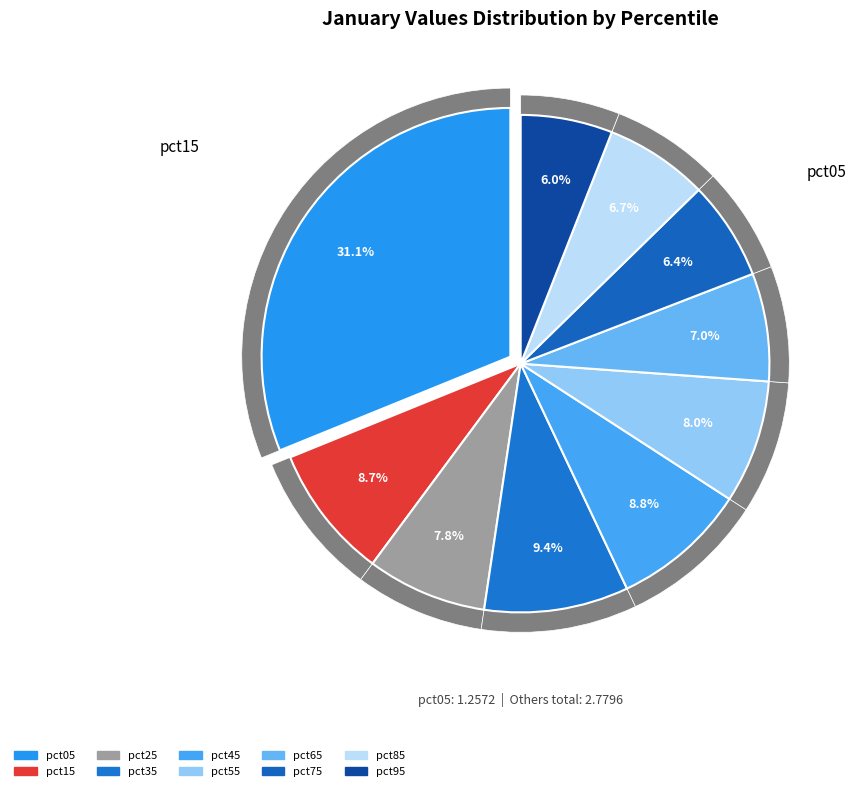

Does any single category account for the majority?

No